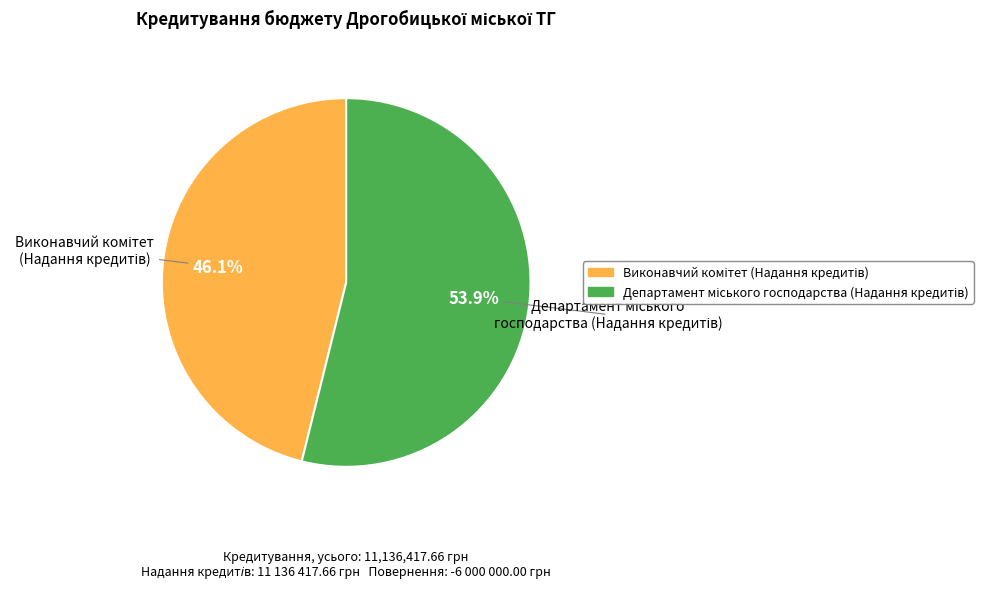

How many segments does this pie chart have?

2